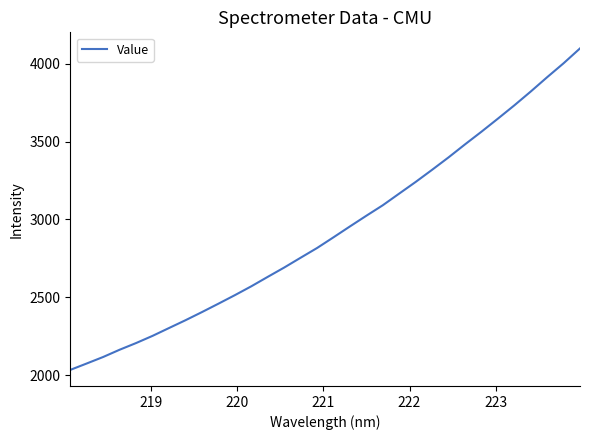

True or false: there are more than 2 points higher than both neighbors.

False